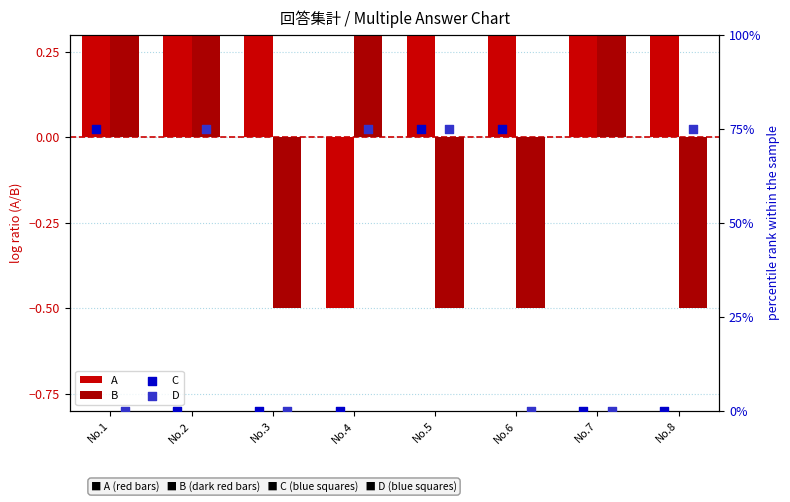

Which series has the widest spread of Y values?

C